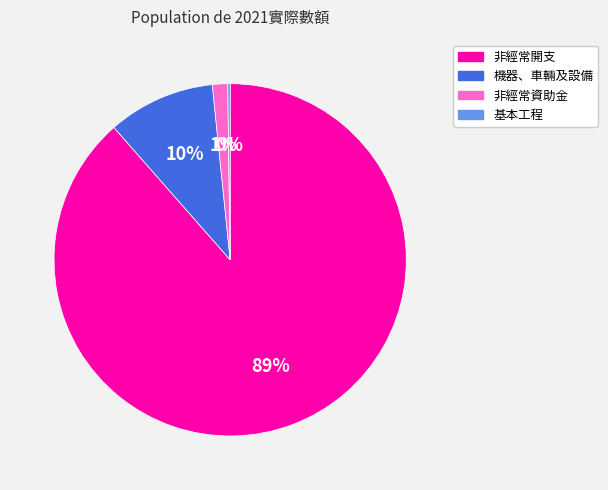

True or false: 機器、車輛及設備 accounts for 10% of the total.

True